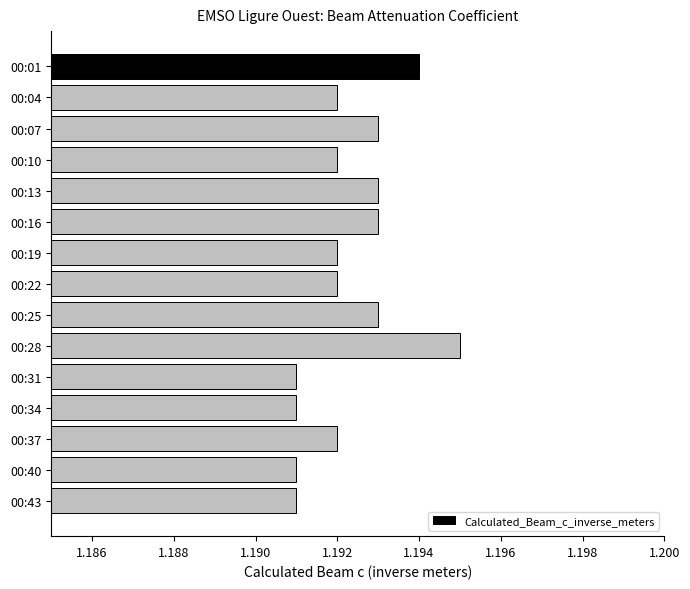

Are the bars grouped side by side (vs. stacked)?

No